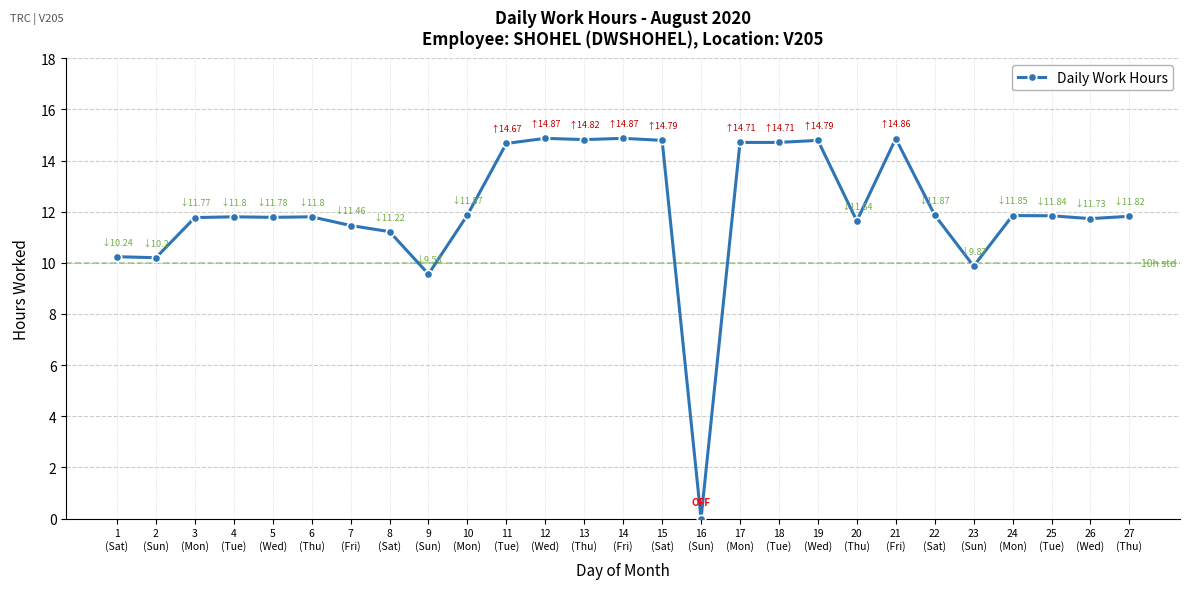

True or false: there are more than 2 points higher than both neighbors.

True